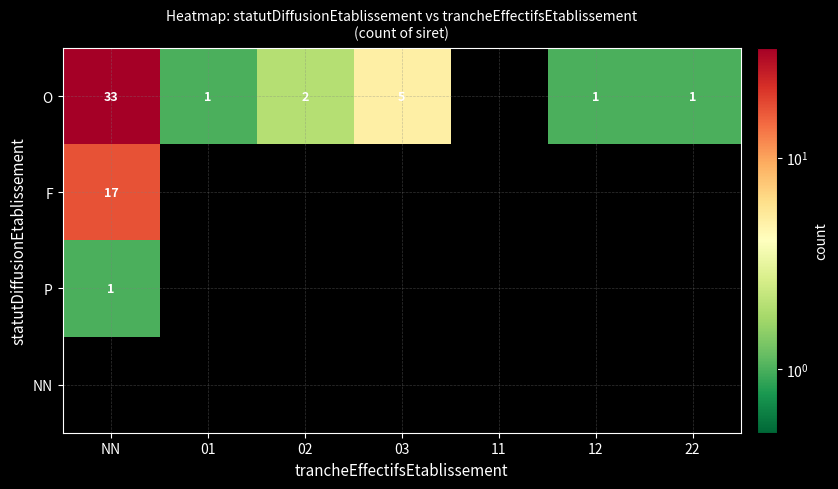

The value of F at NN is 17. True or false?

True